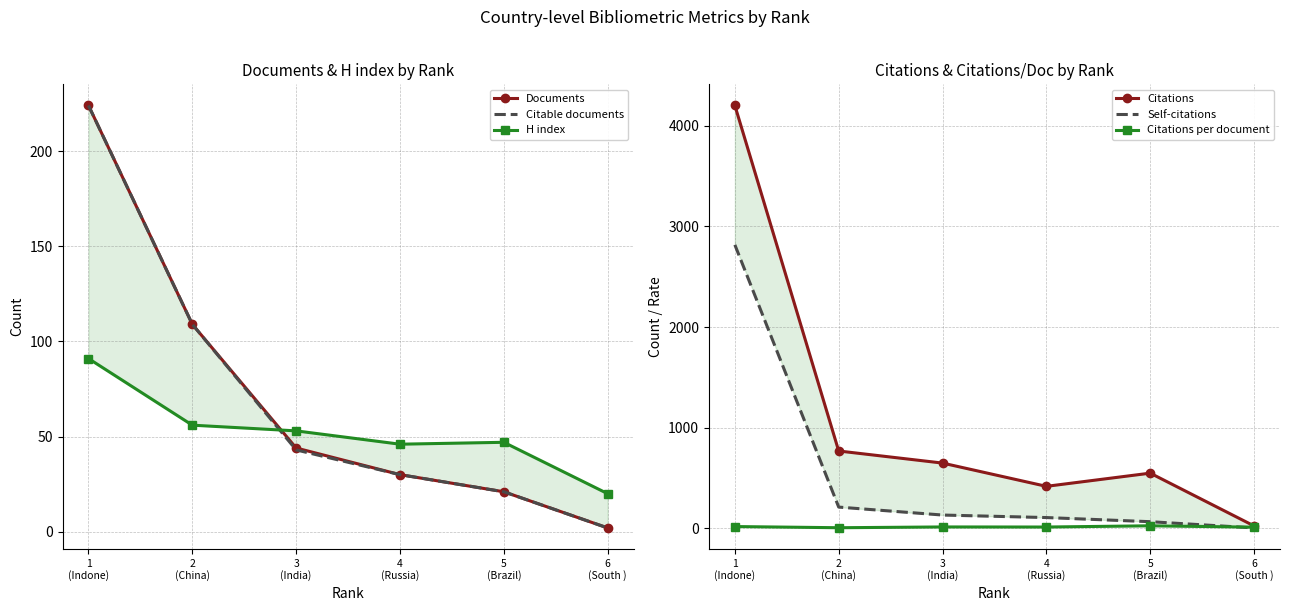

In Citations per document, how many points are lower than both neighbors (excluding endpoints)?

2